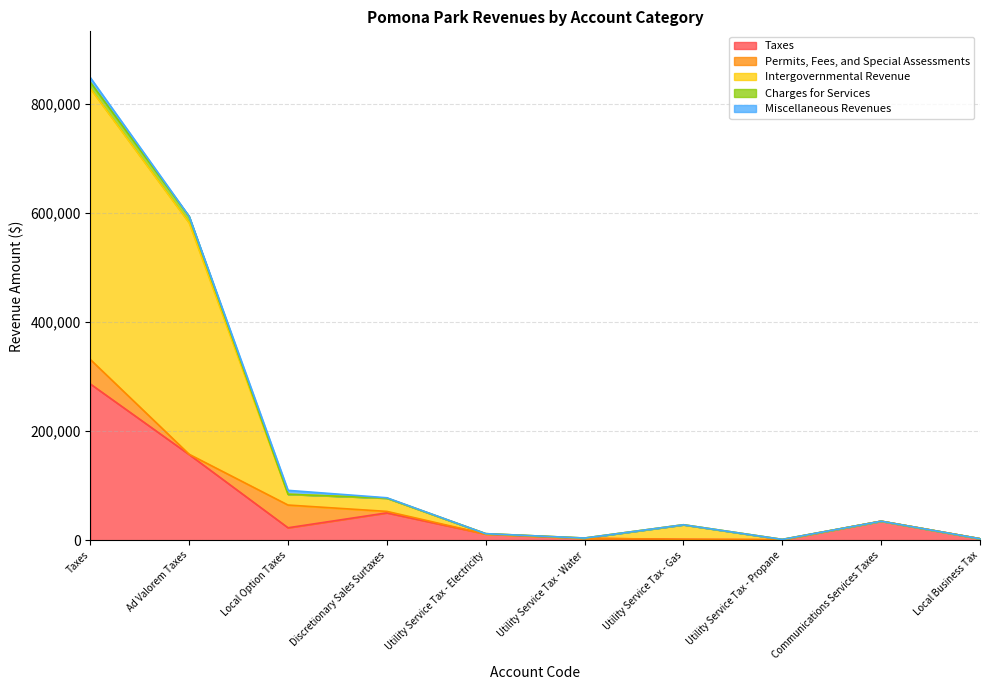

What is the difference between the second highest and minimum values in the Miscellaneous Revenues series?

7163